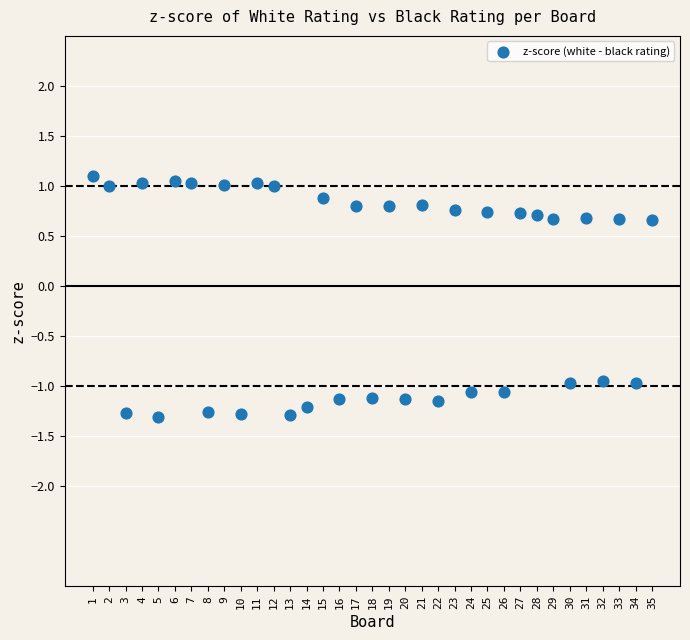

What is the range of Y values (max minus min)?

2.4